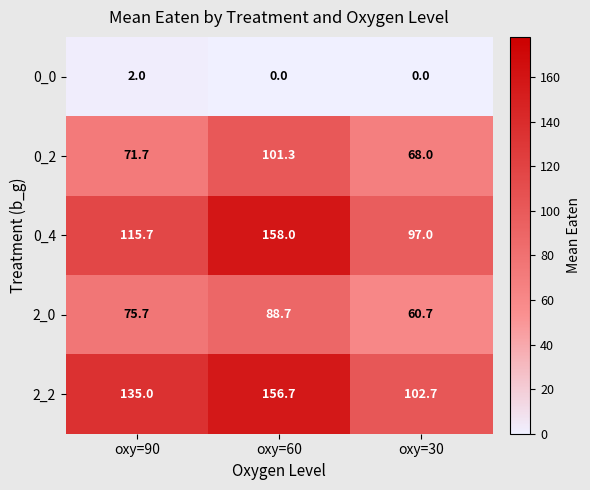

At how many categories does at least one series exceed 81?

3